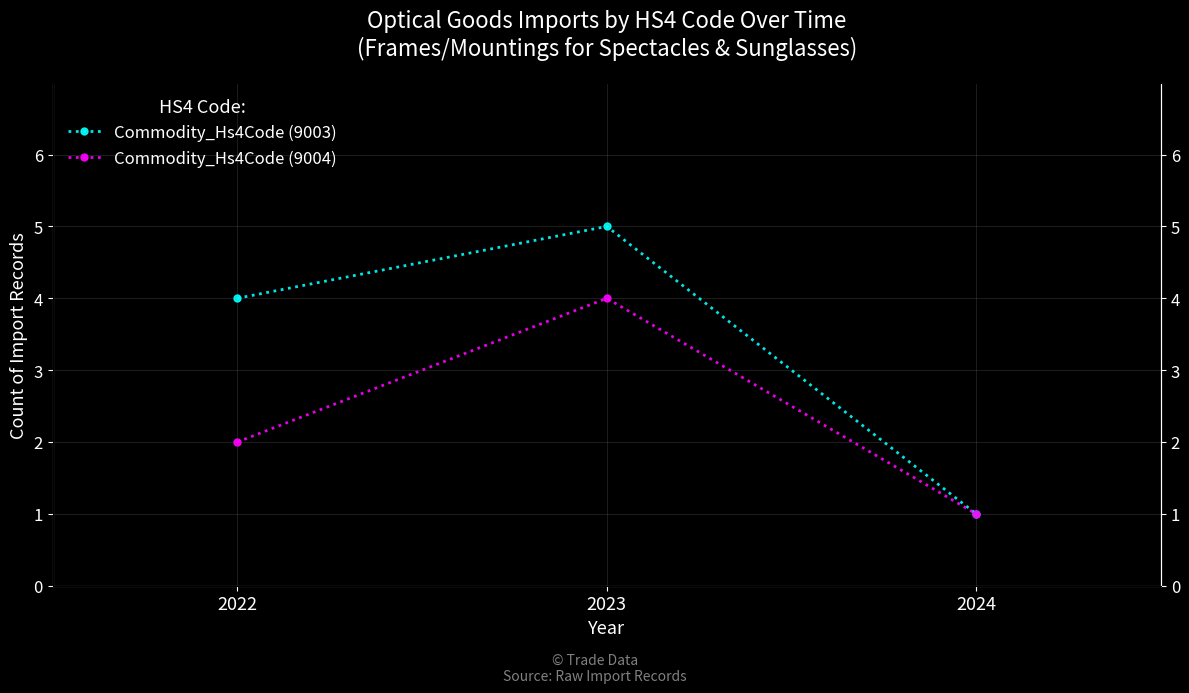

What is the spread (max minus min) of values at 2022?

2